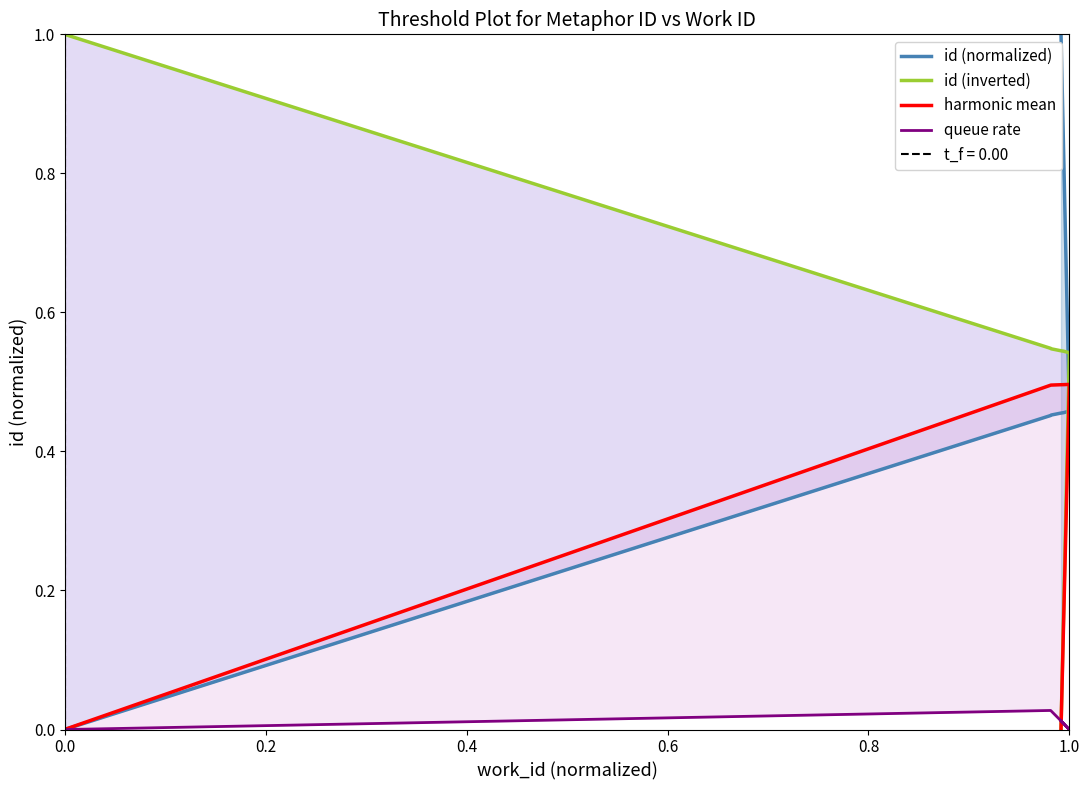

What is the sum of all queue rate values?

0.1